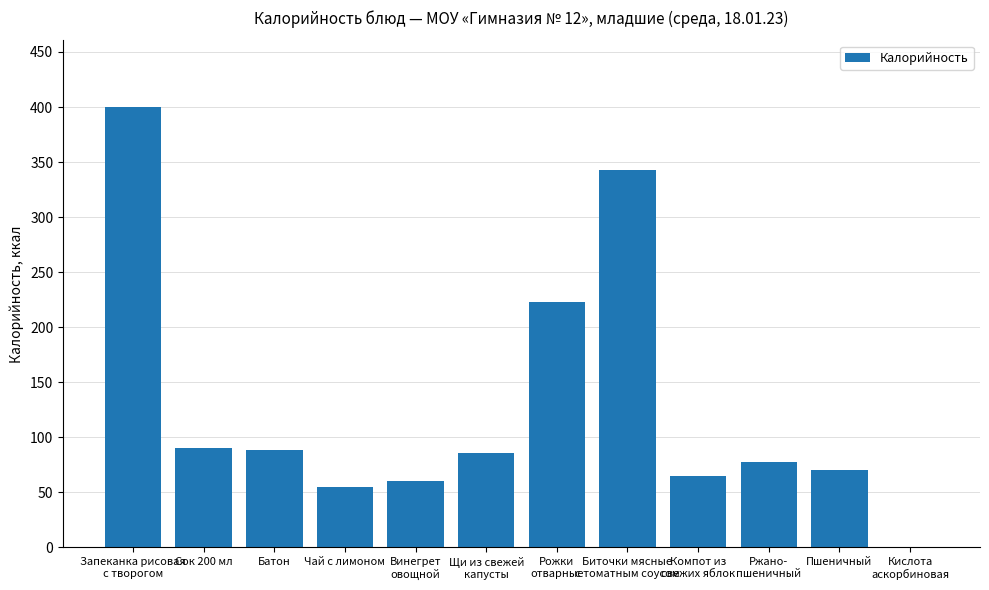

Reading right to left, extract all data points from this chart.

Кислота
аскорбиновая=0.0	Пшеничный=70.5	Ржано-
пшеничный=77.7	Компот из
свежих яблок=64.8	Биточки мясные
с томатным соусом=343.1	Рожки
отварные=222.5	Щи из свежей
капусты=85.6	Винегрет
овощной=60.7	Чай с лимоном=54.8	Батон=88.0	Сок 200 мл=90.0	Запеканка рисовая
с творогом=400.5